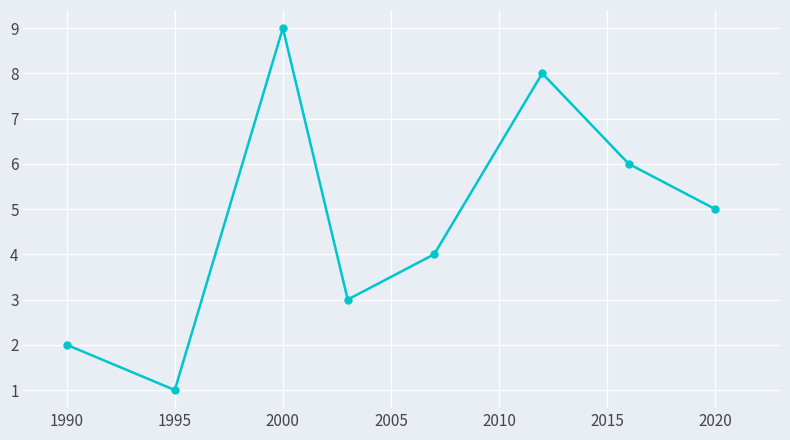

What is the difference between the maximum and minimum values?

8